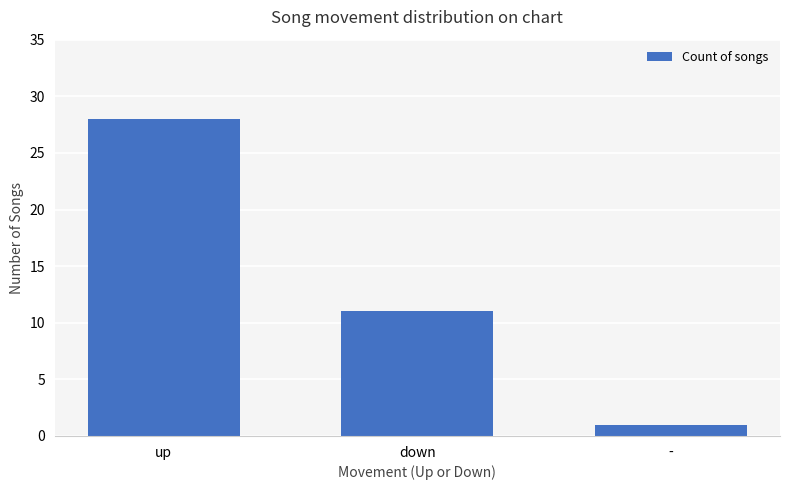

Reading left to right, list all the values displayed in this chart.

up=28	down=11	-=1